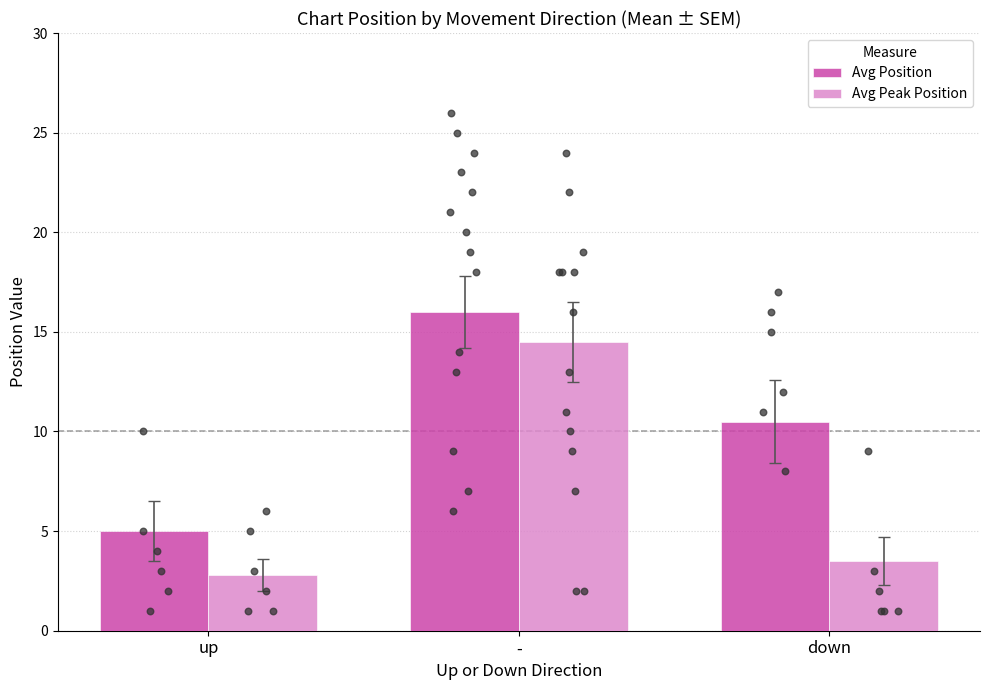

What are all the series names shown in the legend?

Avg Position, Avg Peak Position